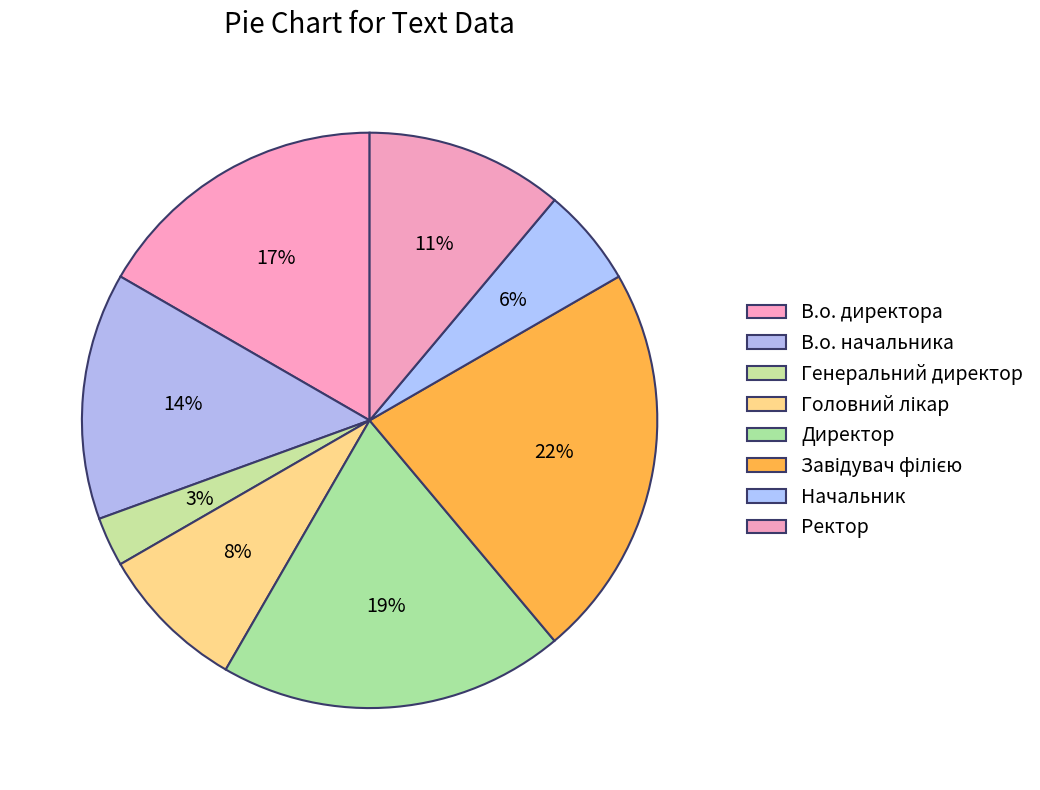

Does any single category account for the majority?

No